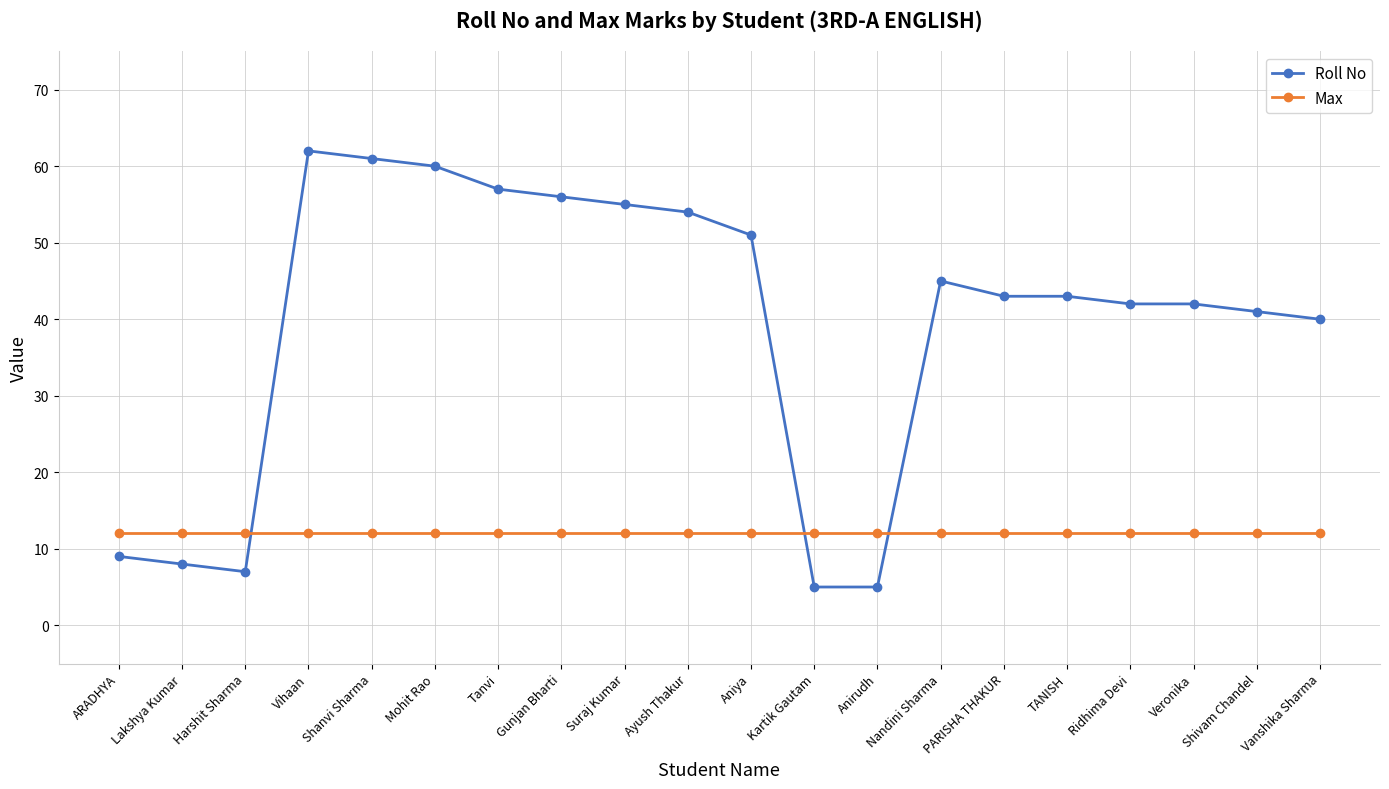

True or false: Roll No has more than 1 interior local peaks.

True